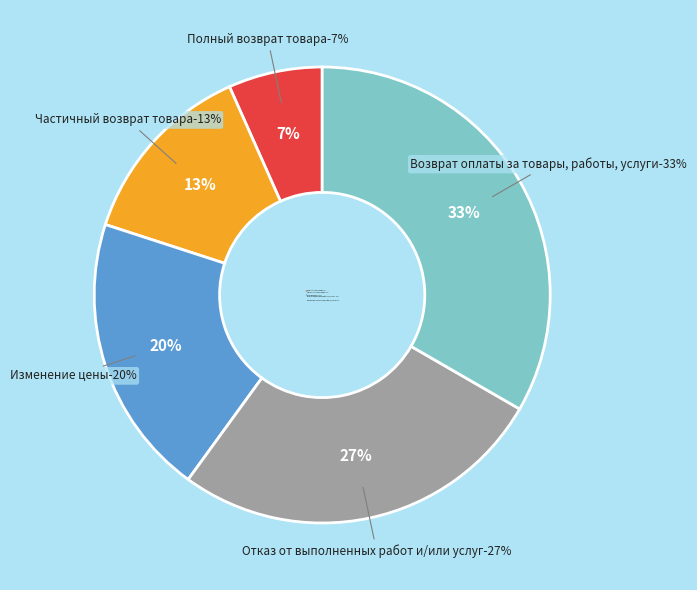

Do Изменение цены and Полный возврат товара together represent more than half of the pie?

No